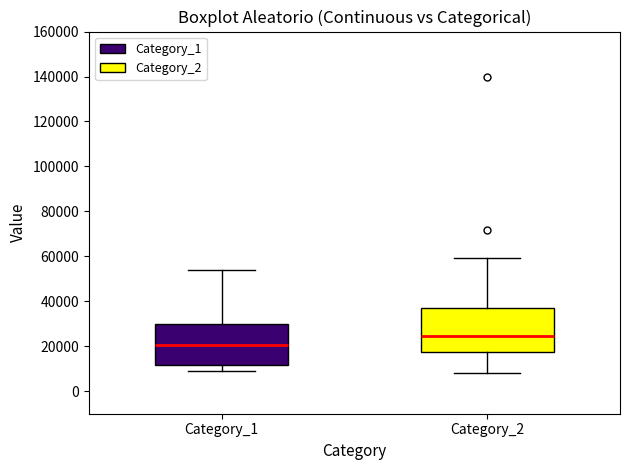

Reading left to right, transcribe this box plot: for each box, give where its median line is, the range the box spans, and where its two whiskers end, as read against the y-axis. The values are not printed on the chart, so give them approximately, as read against the axis.

Category_1: median 20000, box 12000 to 30000, whiskers 10000 to 54000
Category_2: median 24000, box 18000 to 36000, whiskers 8000 to 60000